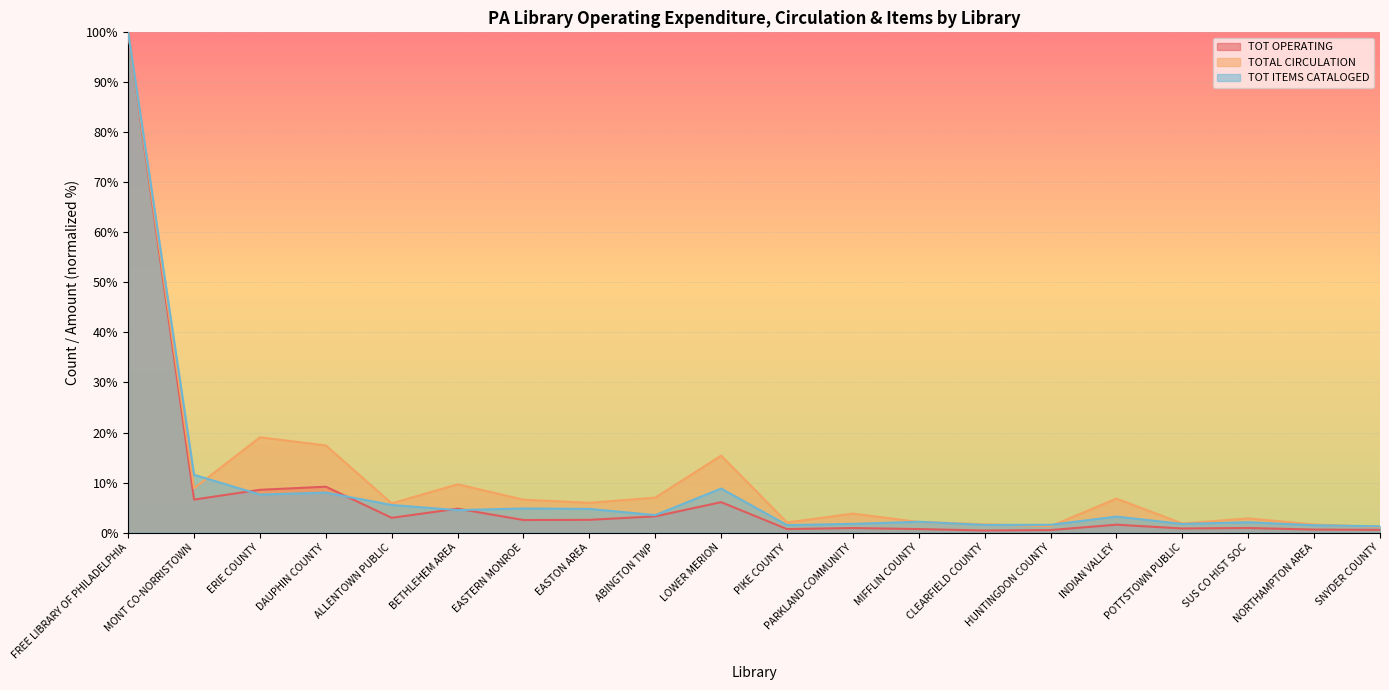

Reading left to right, transcribe all the data shown in this chart.

TOT OPERATING: FREE LIBRARY OF PHILADELPHIA=100.0	MONT CO-NORRISTOWN=6.6	ERIE COUNTY=8.5	DAUPHIN COUNTY=9.2	ALLENTOWN PUBLIC=2.9	BETHLEHEM AREA=4.8	EASTERN MONROE=2.5	EASTON AREA=2.5	ABINGTON TWP=3.2	LOWER MERION=6.1	PIKE COUNTY=0.7	PARKLAND COMMUNITY=0.9	MIFFLIN COUNTY=0.7	CLEARFIELD COUNTY=0.4	HUNTINGDON COUNTY=0.5	INDIAN VALLEY=1.6	POTTSTOWN PUBLIC=0.8	SUS CO HIST SOC=0.9	NORTHAMPTON AREA=0.6	SNYDER COUNTY=0.5
TOTAL CIRCULATION: FREE LIBRARY OF PHILADELPHIA=100.0	MONT CO-NORRISTOWN=8.9	ERIE COUNTY=19.0	DAUPHIN COUNTY=17.4	ALLENTOWN PUBLIC=5.8	BETHLEHEM AREA=9.6	EASTERN MONROE=6.6	EASTON AREA=5.9	ABINGTON TWP=7.0	LOWER MERION=15.4	PIKE COUNTY=2.0	PARKLAND COMMUNITY=3.8	MIFFLIN COUNTY=2.1	CLEARFIELD COUNTY=1.6	HUNTINGDON COUNTY=1.3	INDIAN VALLEY=6.8	POTTSTOWN PUBLIC=1.8	SUS CO HIST SOC=2.8	NORTHAMPTON AREA=1.6	SNYDER COUNTY=1.1
TOT ITEMS CATALOGED: FREE LIBRARY OF PHILADELPHIA=100.0	MONT CO-NORRISTOWN=11.5	ERIE COUNTY=7.6	DAUPHIN COUNTY=8.0	ALLENTOWN PUBLIC=5.5	BETHLEHEM AREA=4.5	EASTERN MONROE=4.8	EASTON AREA=4.7	ABINGTON TWP=3.5	LOWER MERION=8.8	PIKE COUNTY=1.5	PARKLAND COMMUNITY=1.7	MIFFLIN COUNTY=2.2	CLEARFIELD COUNTY=1.5	HUNTINGDON COUNTY=1.5	INDIAN VALLEY=3.2	POTTSTOWN PUBLIC=1.7	SUS CO HIST SOC=2.1	NORTHAMPTON AREA=1.5	SNYDER COUNTY=1.3